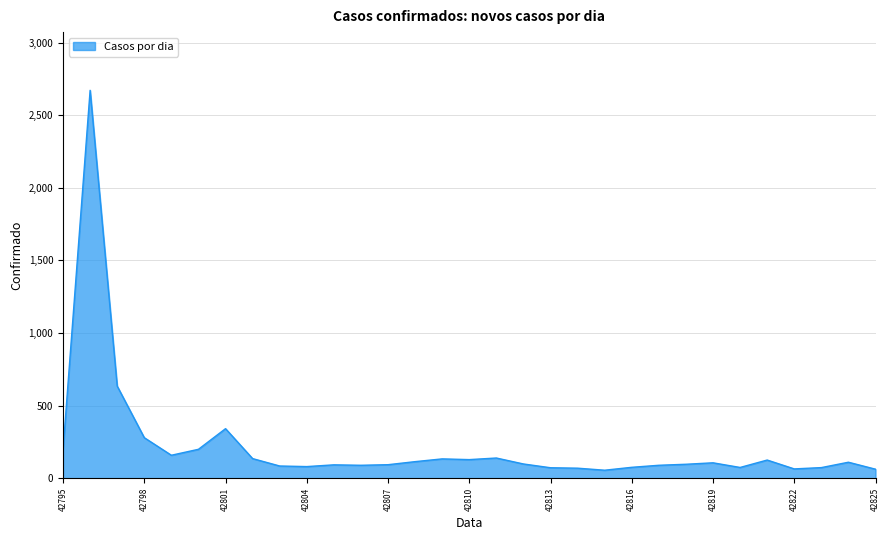

True or false: the data has more than 2 interior local peaks.

True